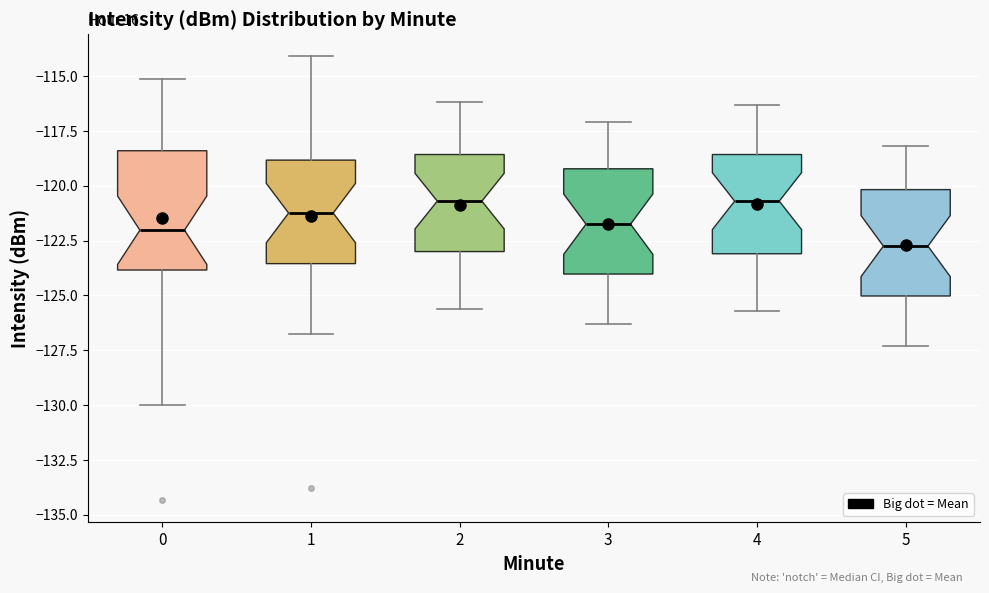

Reading left to right, read every box against the y-axis: the position of its median line, the range the box covers, and the ends of its whiskers. The values are not printed on the chart, so give them approximately, as read against the axis.

0: median -122.0, box -124.0 to -118.5, whiskers -130.0 to -115.0
1: median -121.0, box -123.5 to -119.0, whiskers -126.5 to -114.0
2: median -120.5, box -123.0 to -118.5, whiskers -125.5 to -116.0
3: median -121.5, box -124.0 to -119.0, whiskers -126.5 to -117.0
4: median -120.5, box -123.0 to -118.5, whiskers -125.5 to -116.5
5: median -122.5, box -125.0 to -120.0, whiskers -127.5 to -118.0